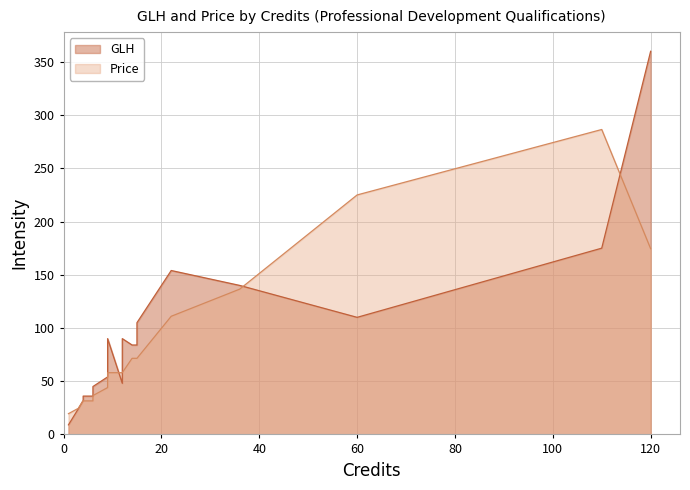

What is the minimum value shown in the chart?

9.0